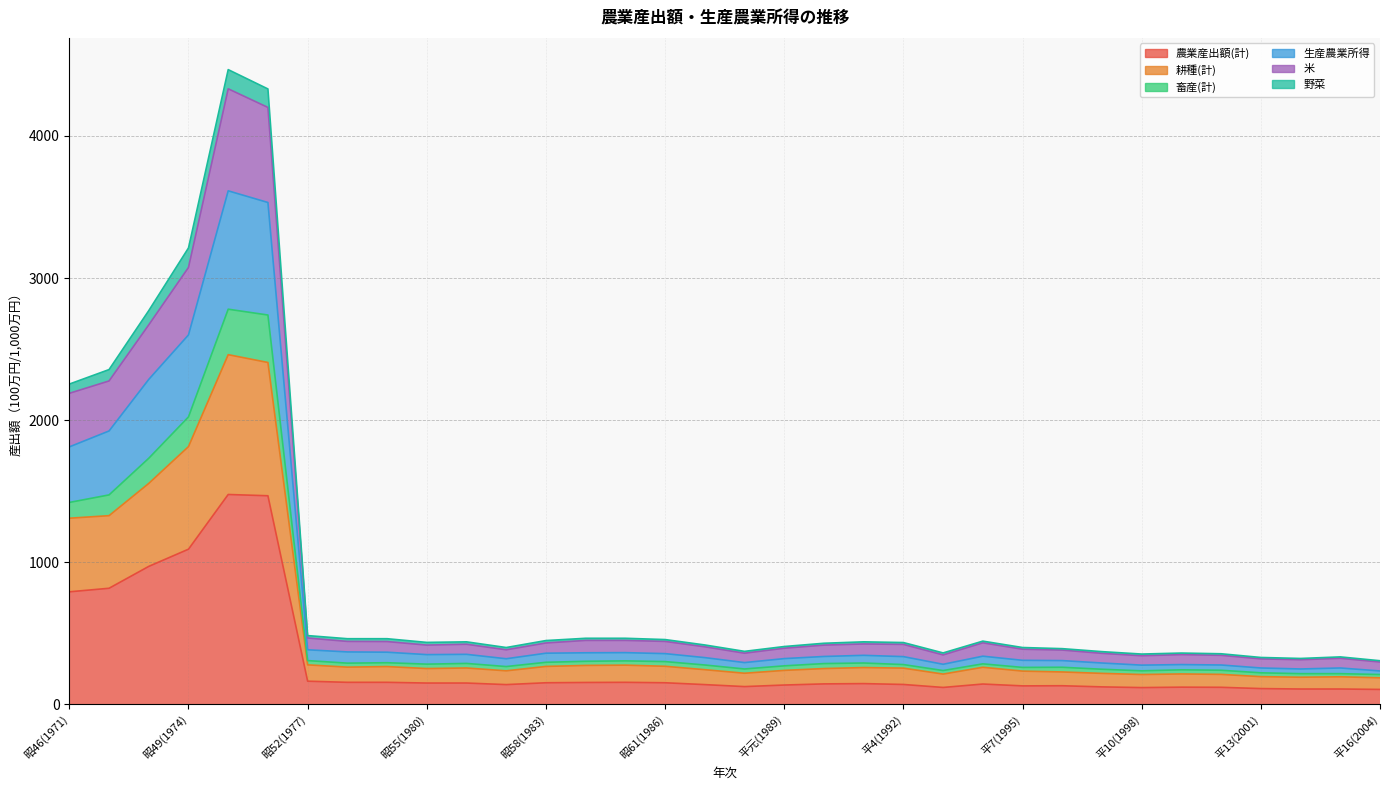

Where is the first local minimum for 耕種(計)?

昭53(1978)